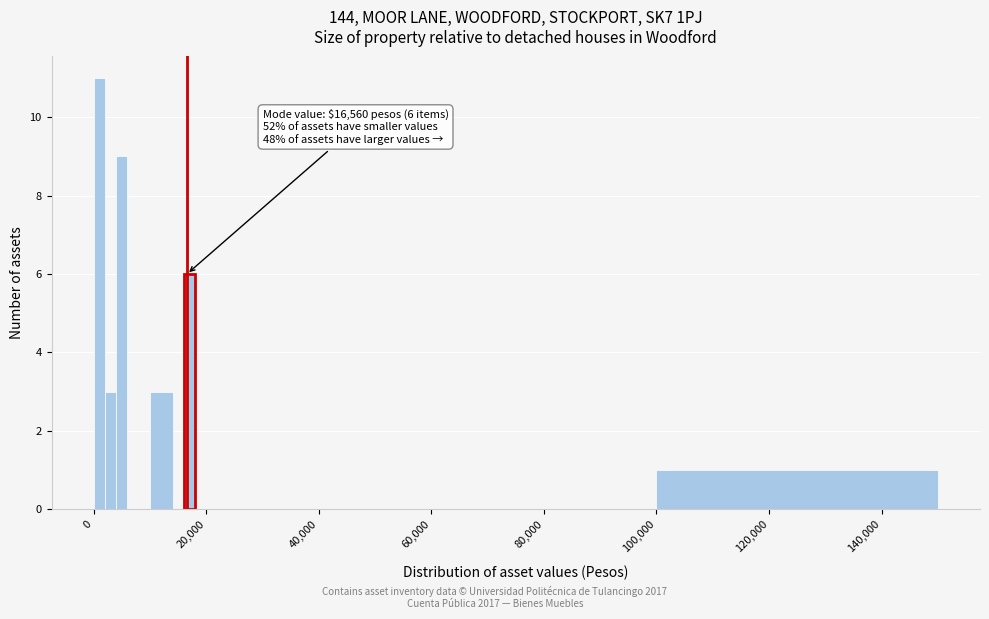

Read against the x-axis, roughly where is the centre of the tallest bar?

2000